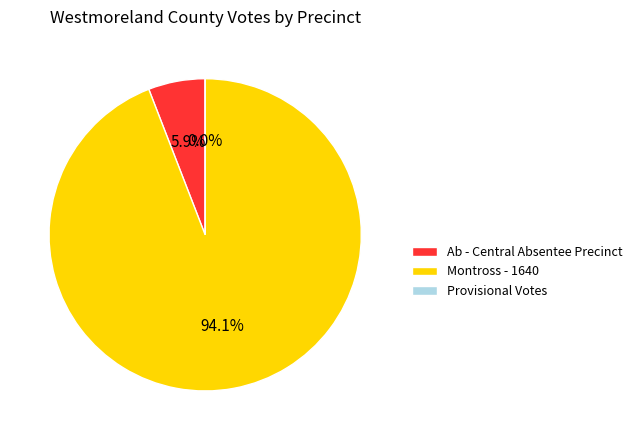

What is the change in value from Ab - Central Absentee Precinct to Montross - 1640?

+15